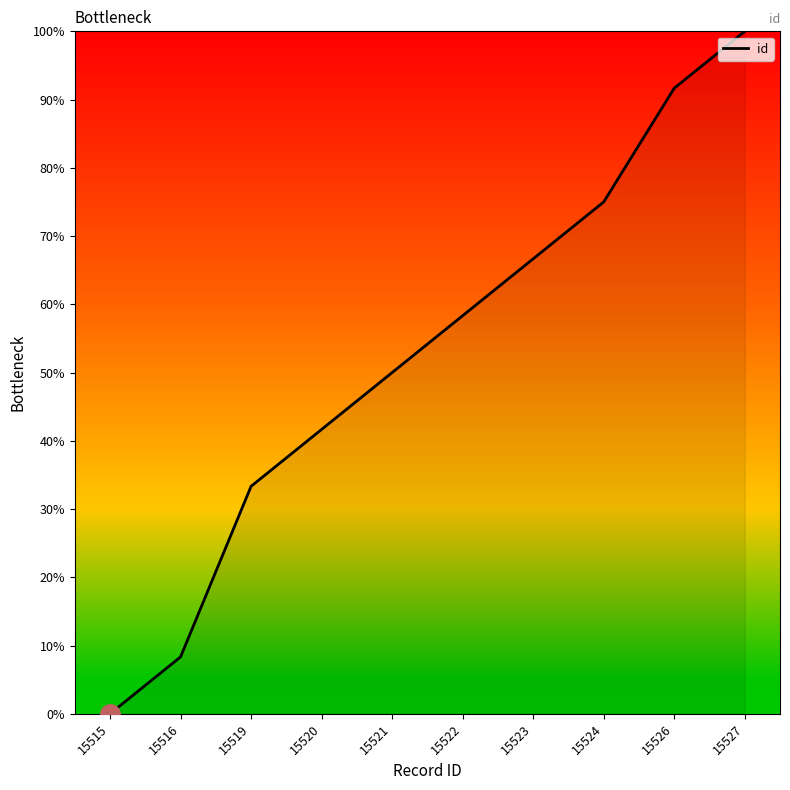

Reading left to right, extract all data points from this chart.

0.0	8.3	33.3	41.7	50.0	58.3	66.7	75.0	91.7	100.0